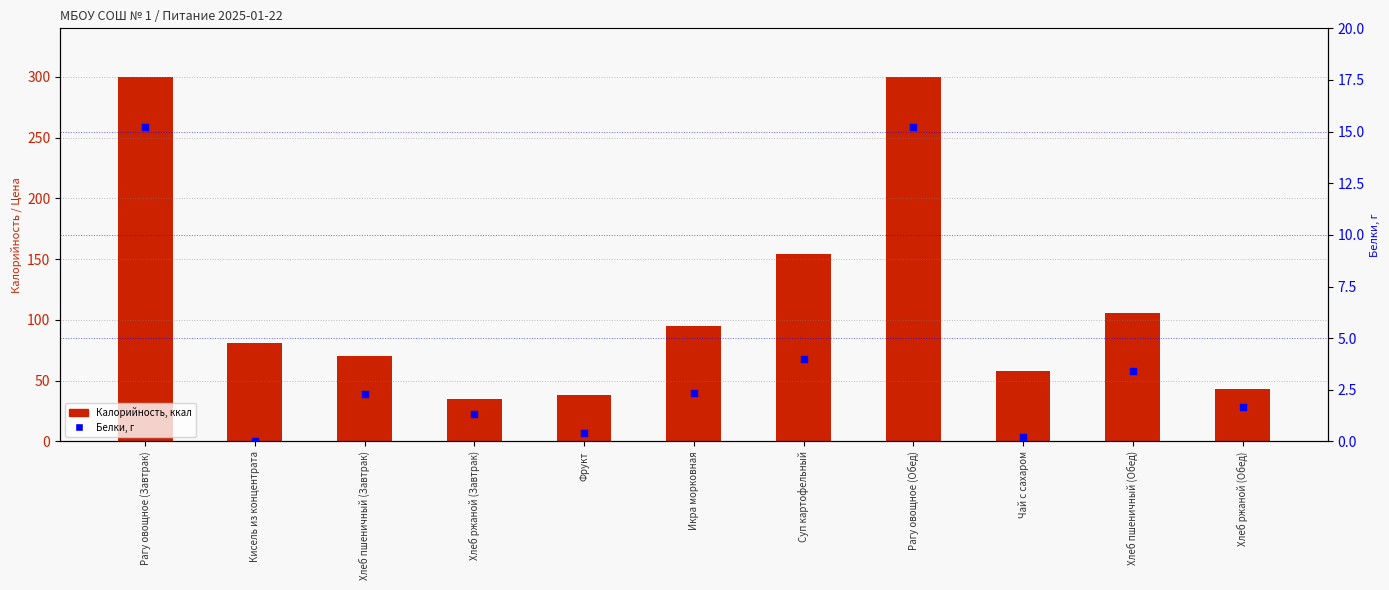

Which series reaches the maximum Y coordinate?

Калорийность